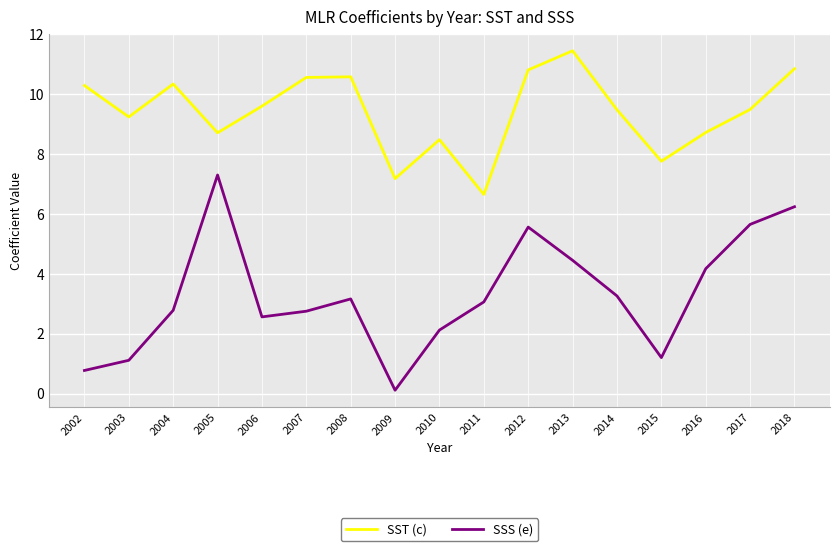

At which label does SSS (e) reach its minimum?

2009